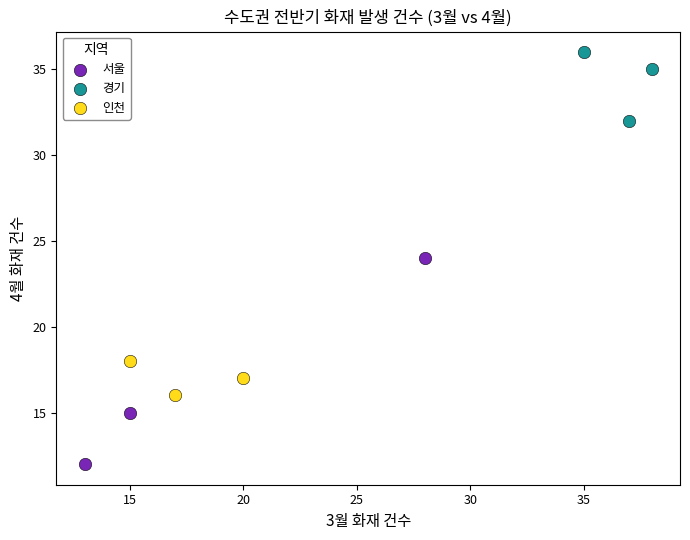

What are all the series names shown in the legend?

서울, 경기, 인천